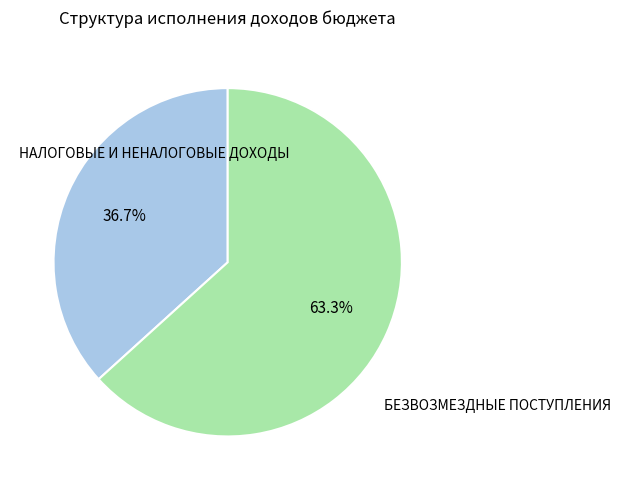

Which slice is the smallest?

НАЛОГОВЫЕ И НЕНАЛОГОВЫЕ ДОХОДЫ